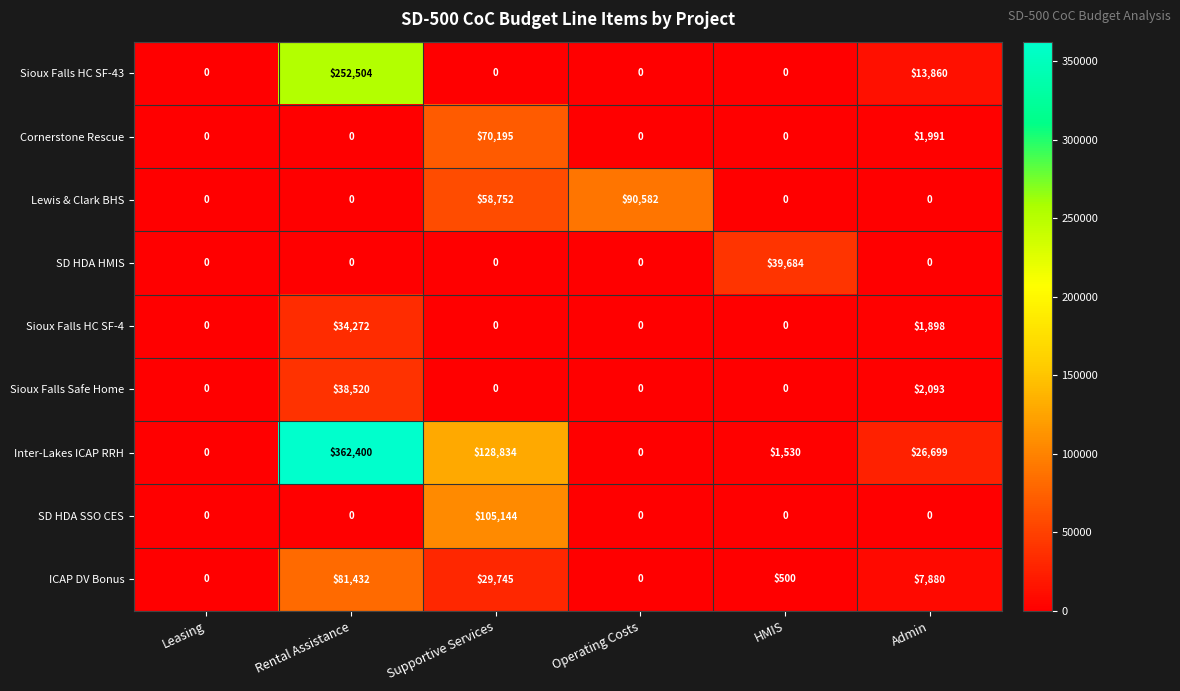

What is the total value across all series at Operating Costs?

90582